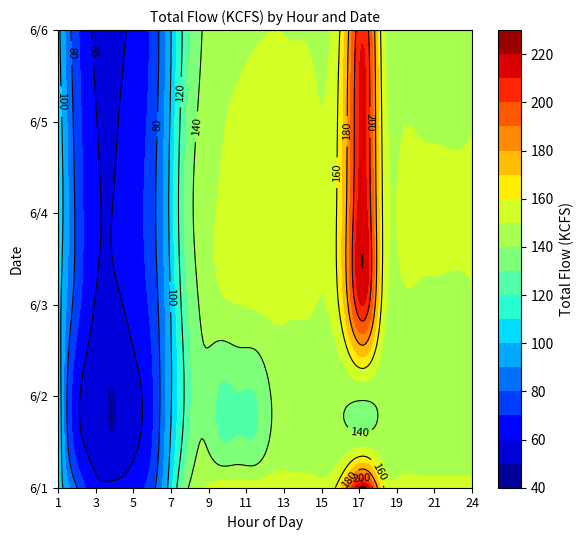

What is the difference between the highest and lowest values at 13?

13.7